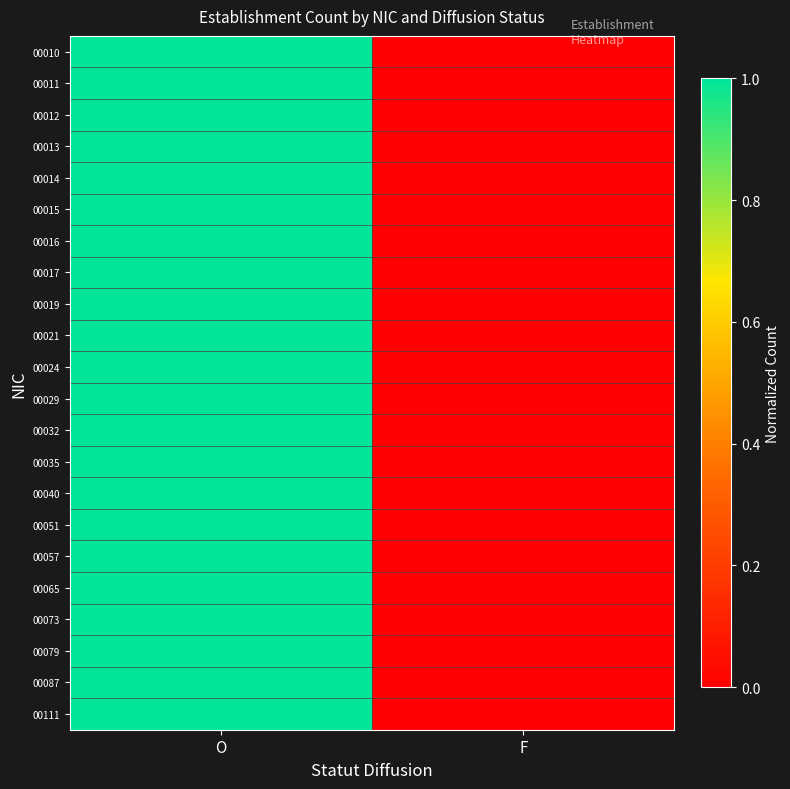

Rank the series by their maximum value, from highest to lowest.

00010, 00011, 00012, 00013, 00014, 00015, 00016, 00017, 00019, 00021, 00024, 00029, 00032, 00035, 00040, 00051, 00057, 00065, 00073, 00079, 00087, 00111